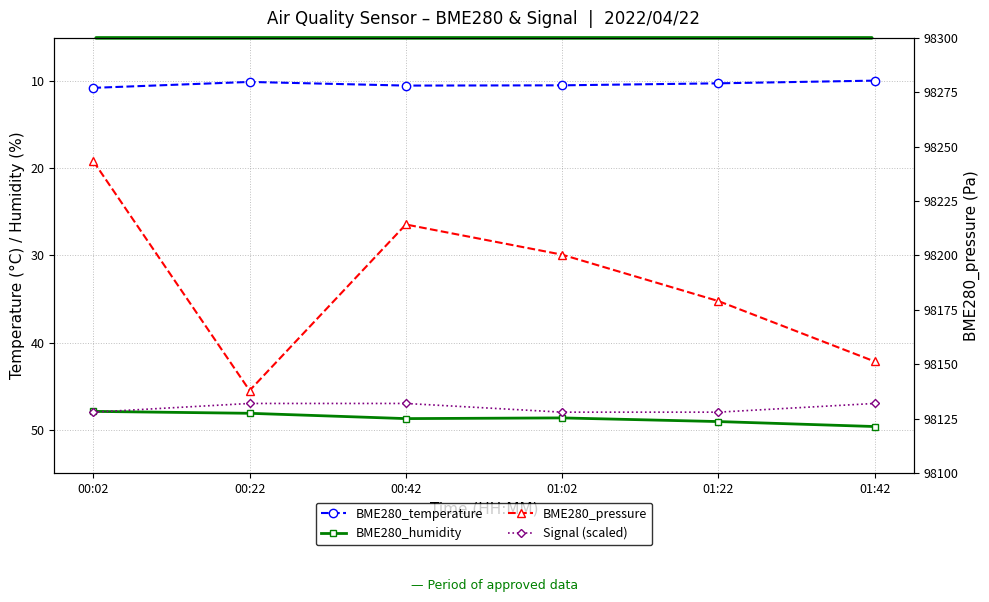

True or false: BME280_temperature and BME280_pressure cross at least once.

False